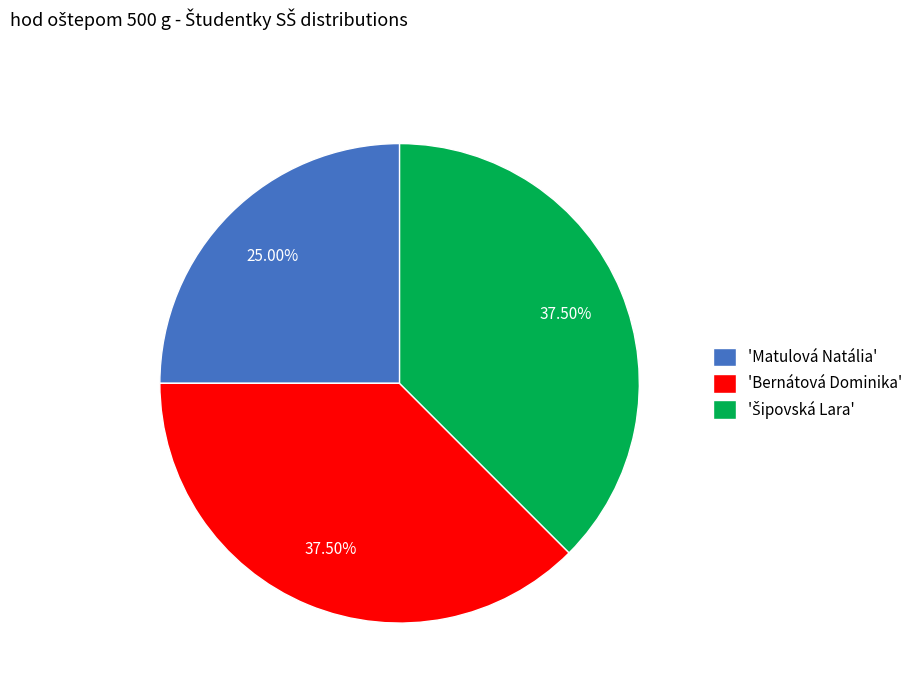

Which category has the smallest portion of the pie?

'Matulová Natália'